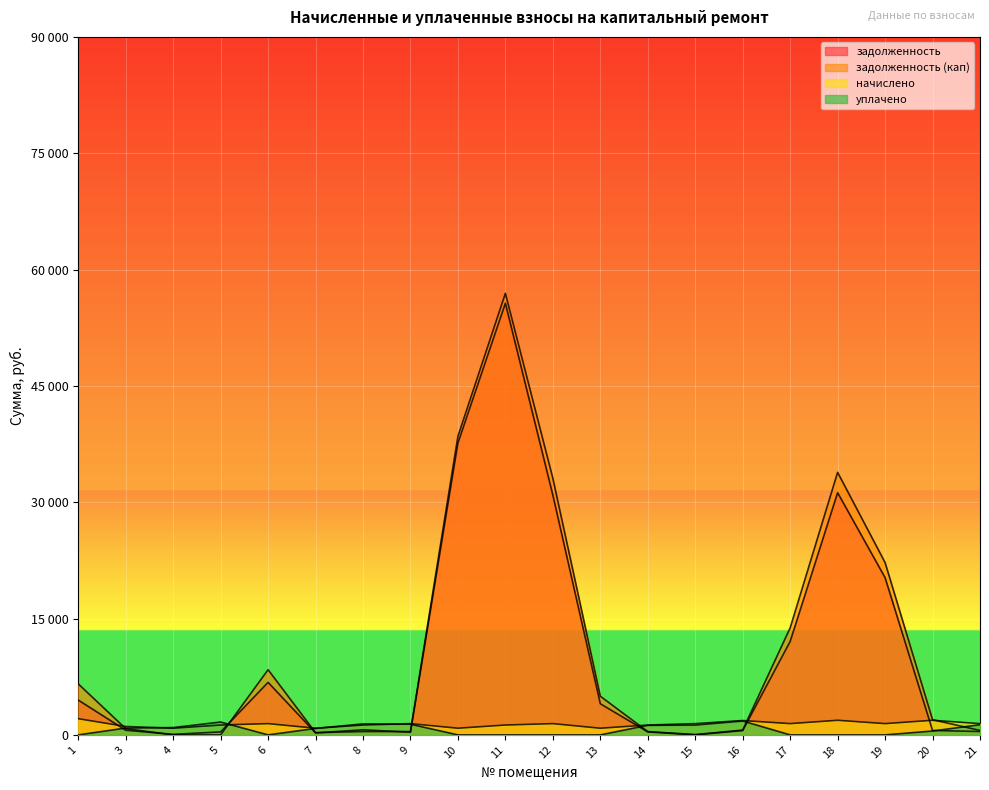

What are all the series names shown in the legend?

задолженность, задолженность (кап), начислено, уплачено